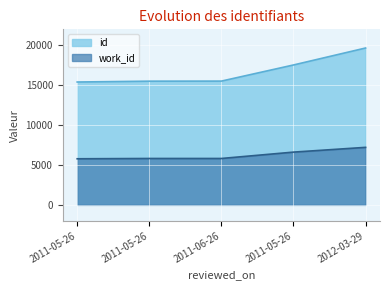

Which series has the largest total across all categories?

id